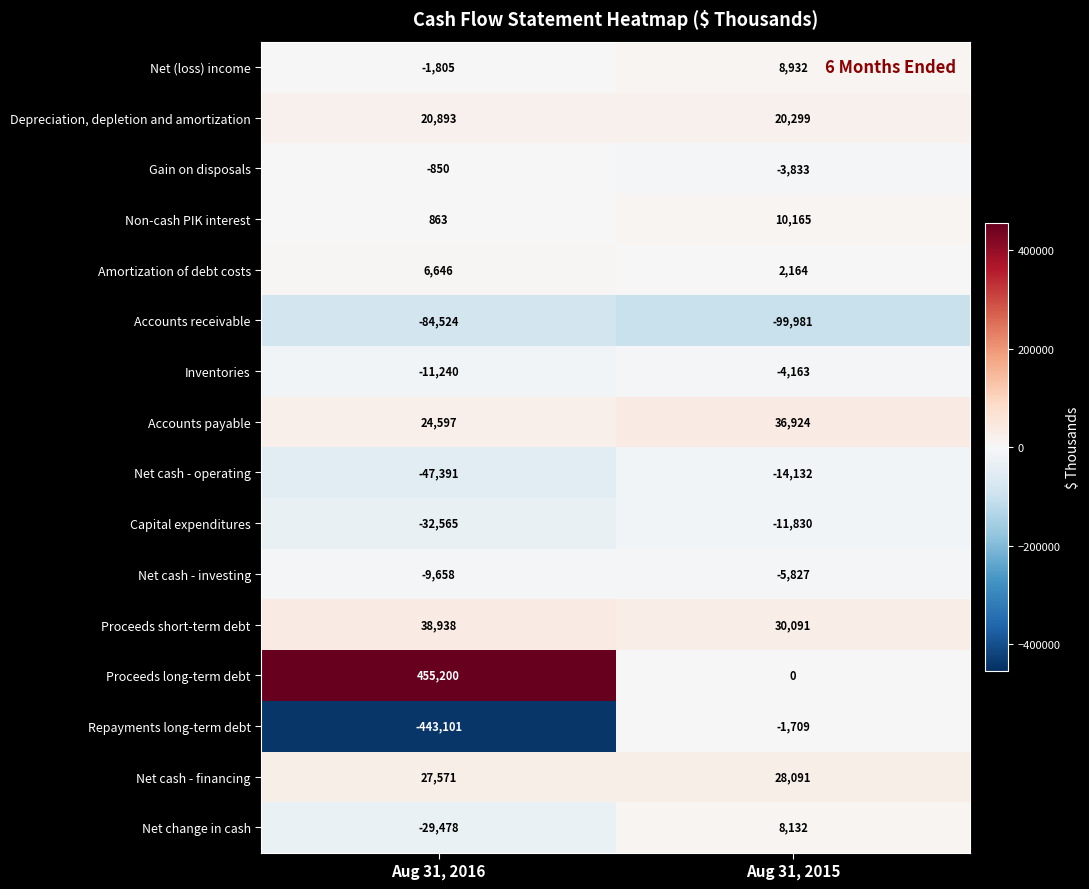

What is the total value across all series at Aug 31, 2015?

3323